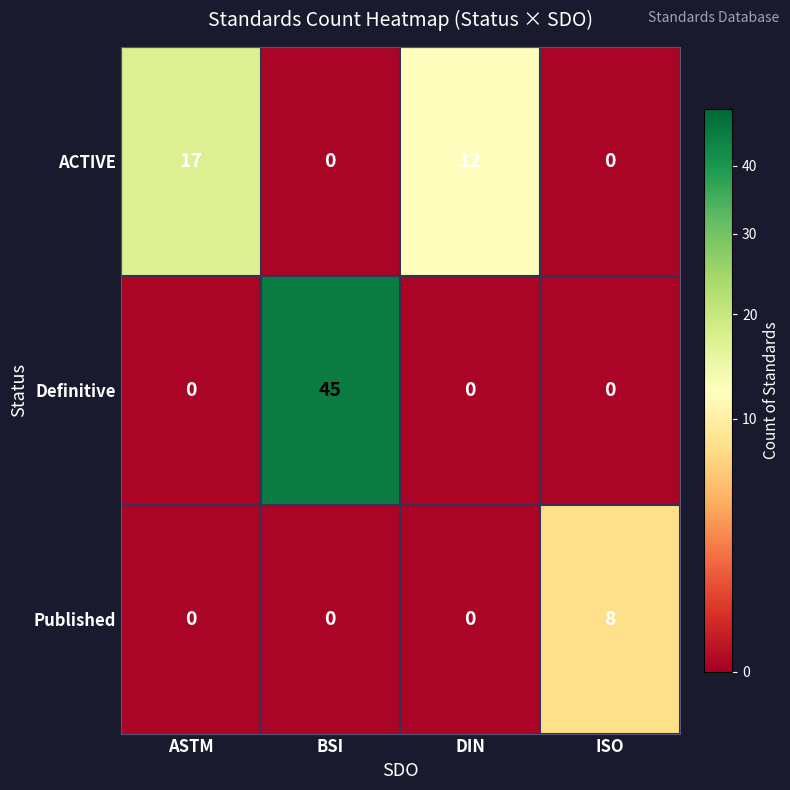

Is it true that Definitive equals 31 at DIN?

False